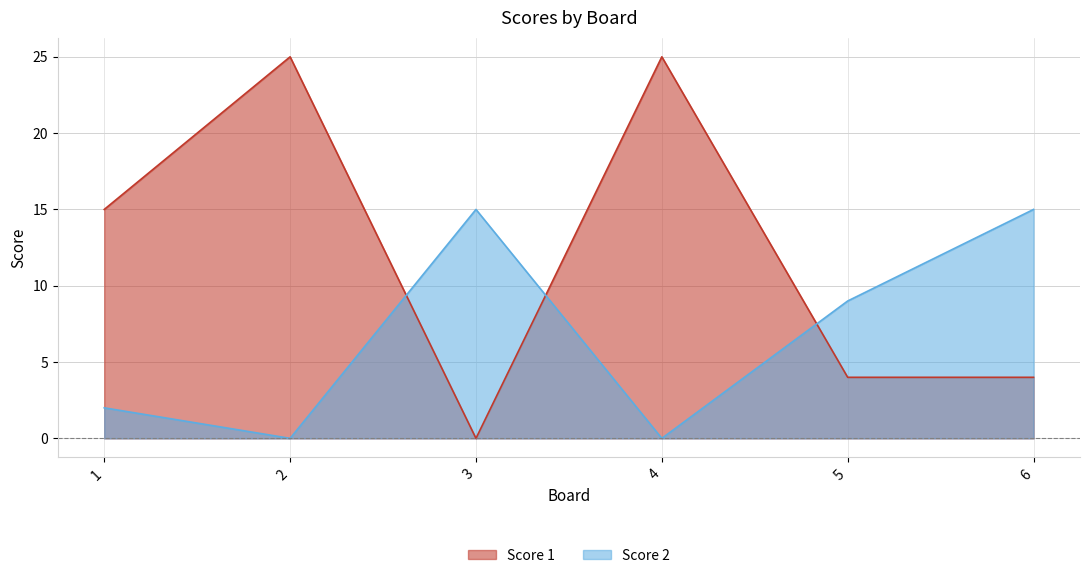

How many distinct data groups are displayed?

2